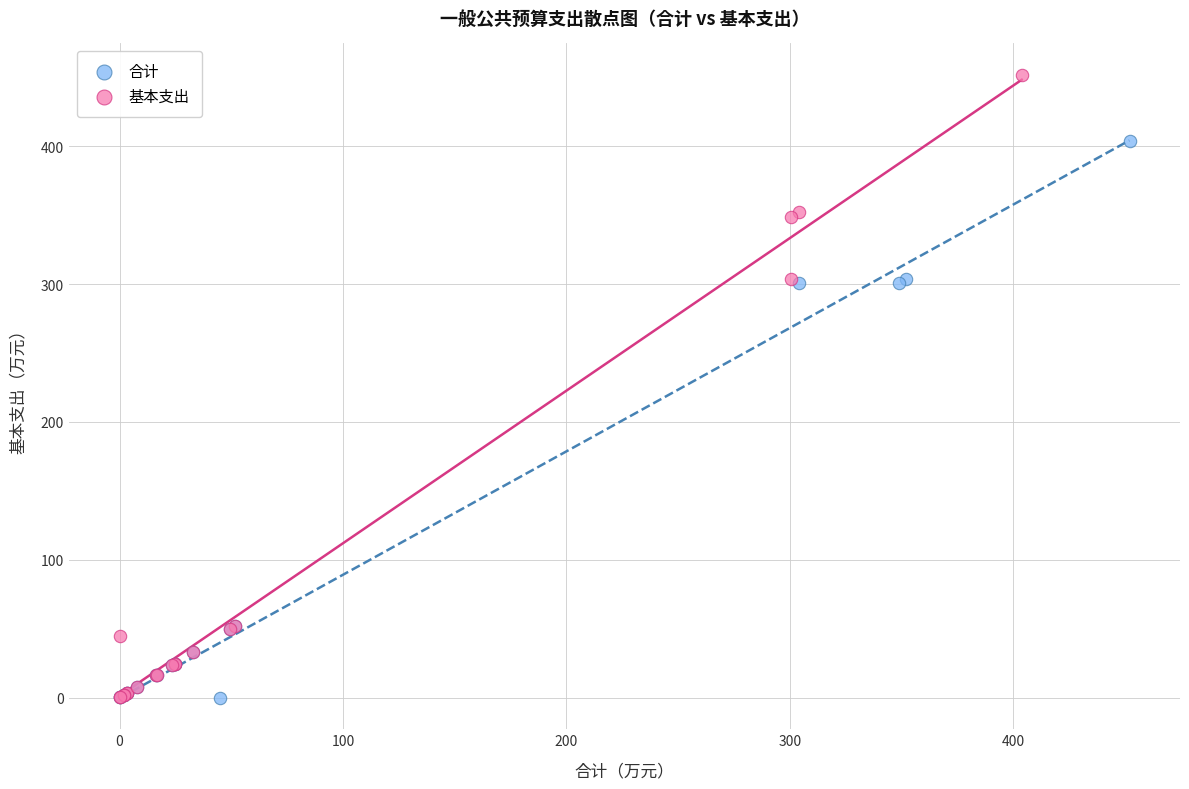

Which series contains the highest Y value?

基本支出